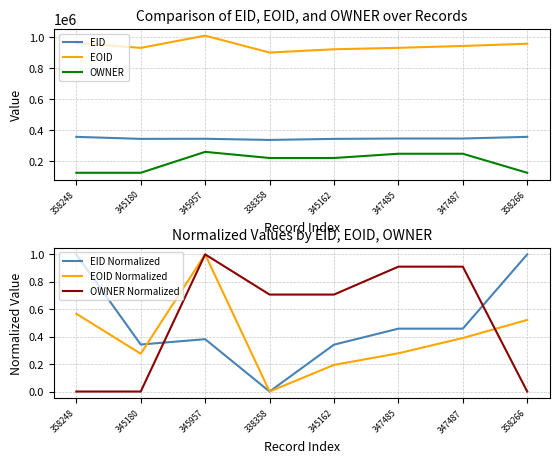

Which category has the highest value in the OWNER series?

345957